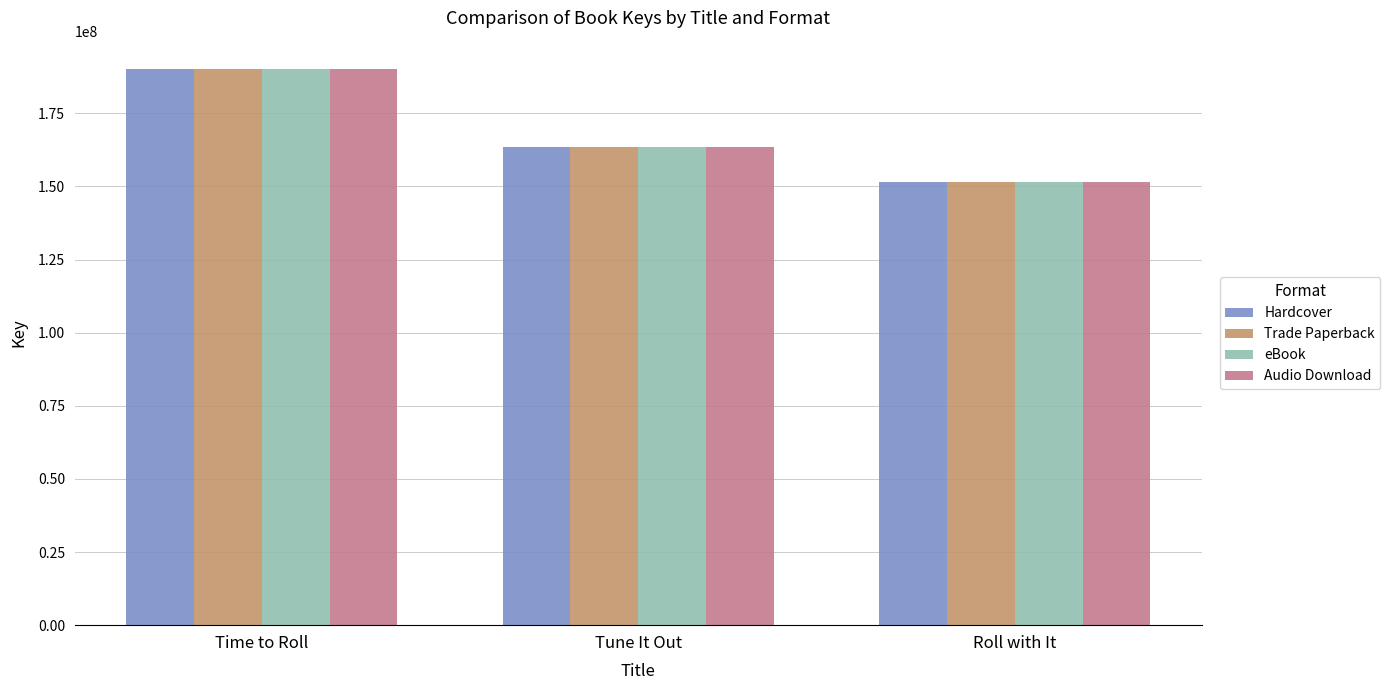

Is the value of Hardcover at Time to Roll greater than the value of Trade Paperback at Roll with It?

Yes